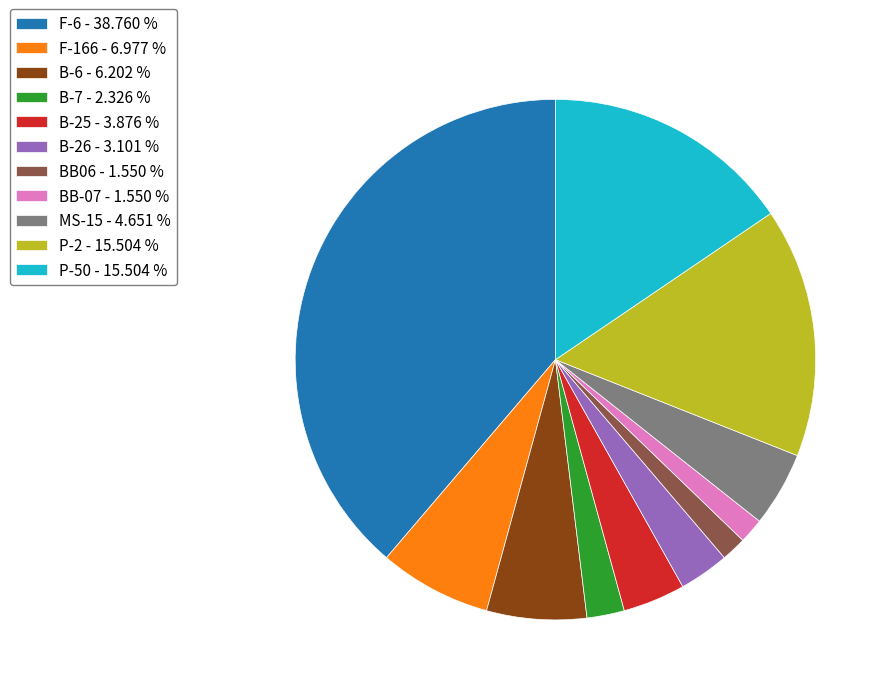

Do B-6 - 6.202 % and F-6 - 38.760 % together represent more than half of the pie?

No